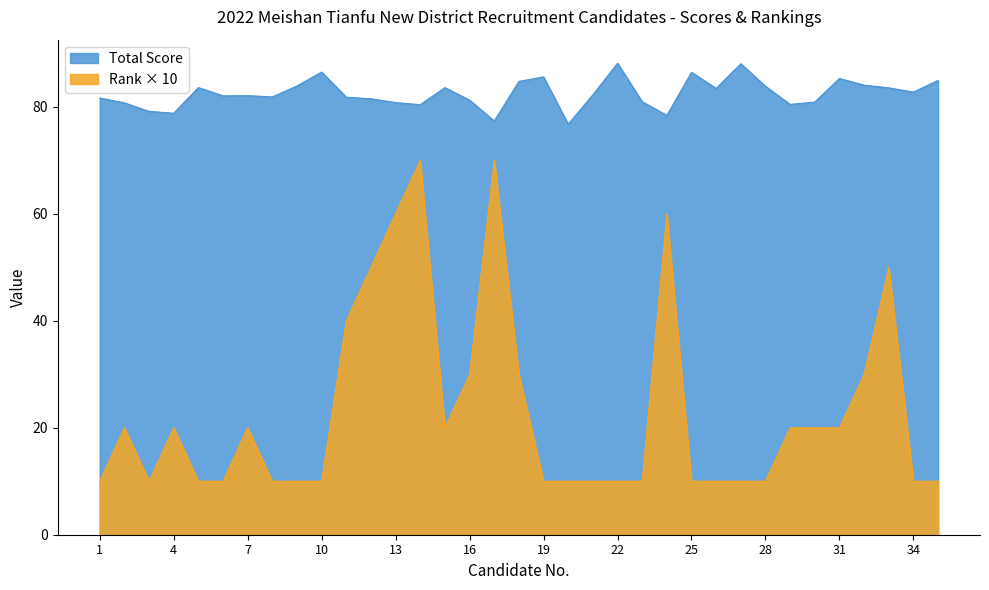

At how many categories does at least one series exceed 17?

35